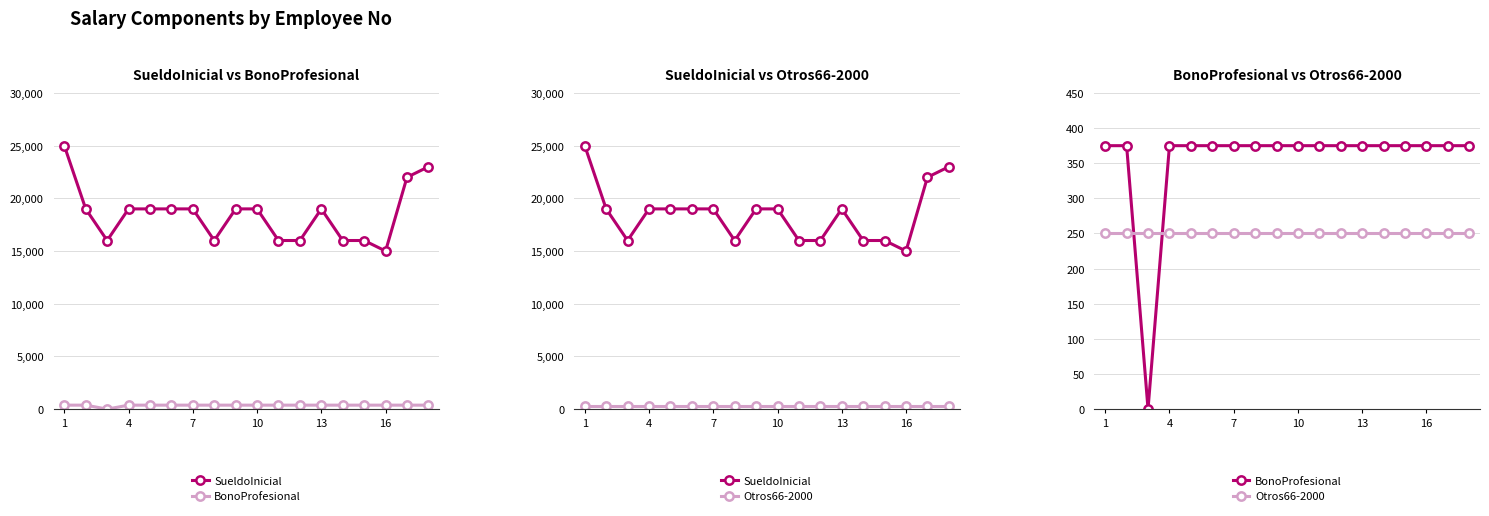

Does the chart have visible grid lines?

Yes